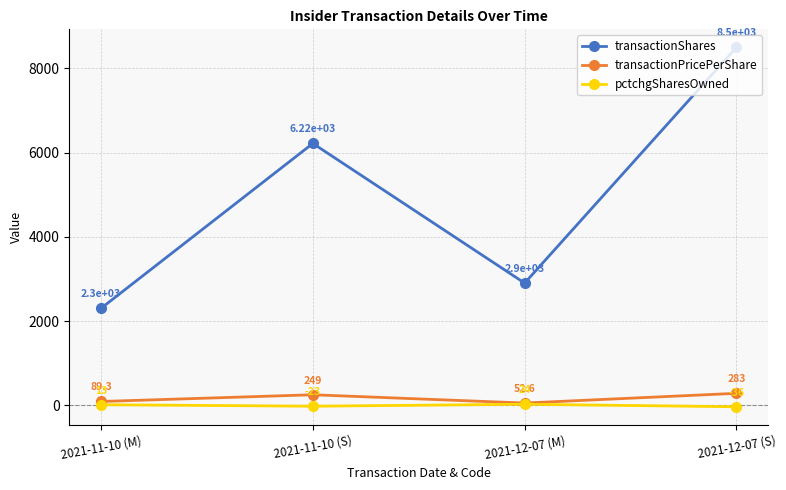

What is the sum of all pctchgSharesOwned values?

-22.0